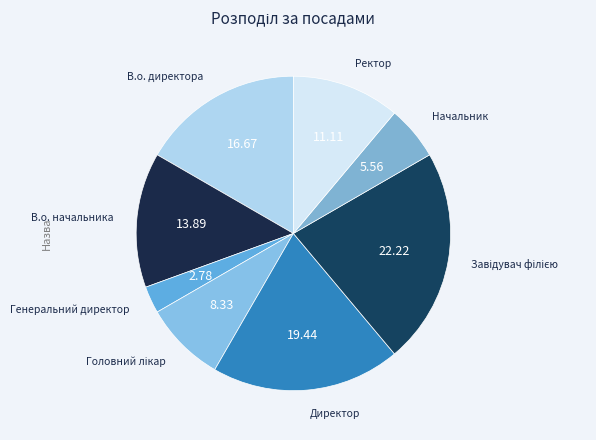

How many segments does this pie chart have?

8